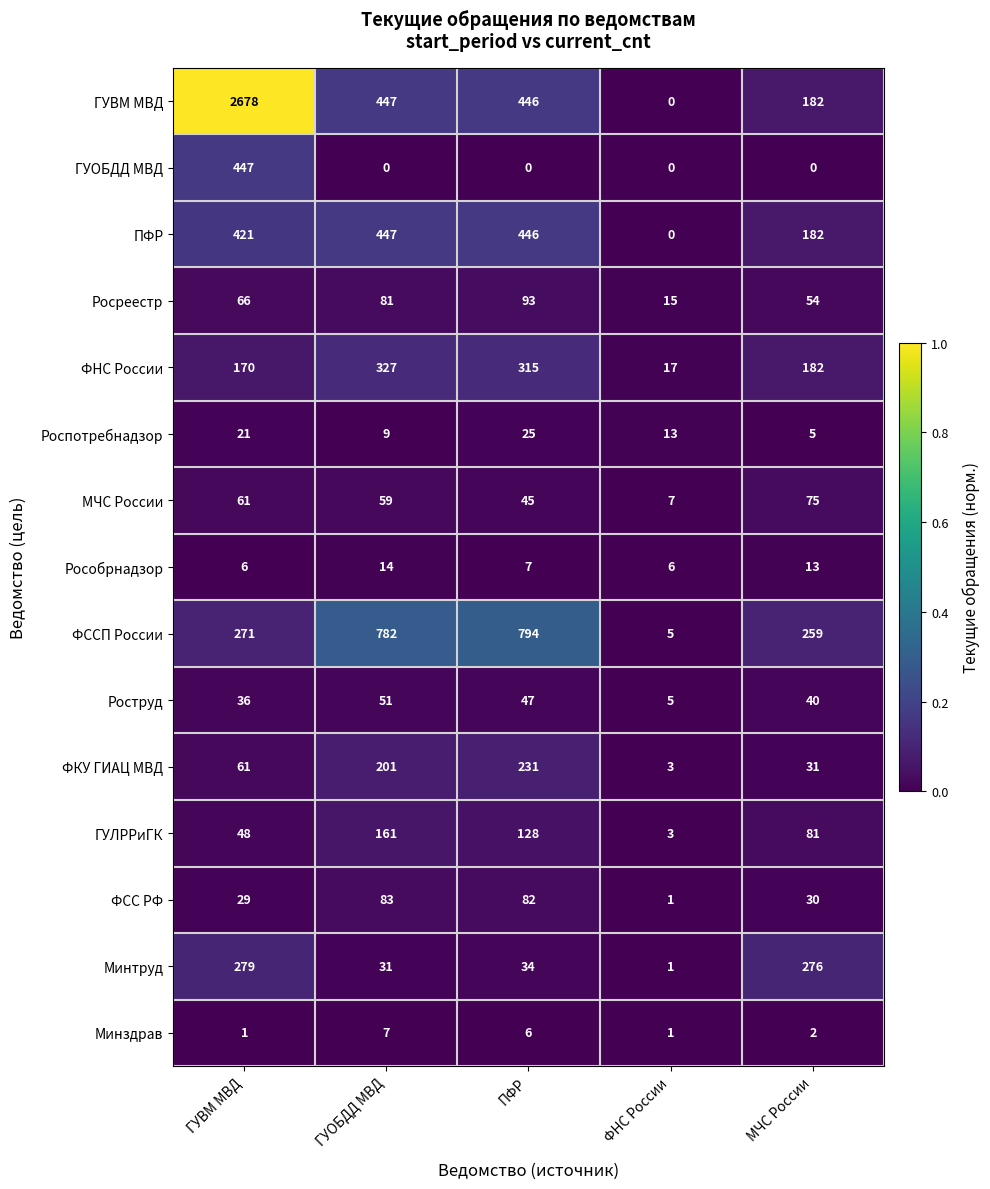

What is the approximate value of ГУОБДД МВД at ГУВМ МВД, to the nearest 50?

450